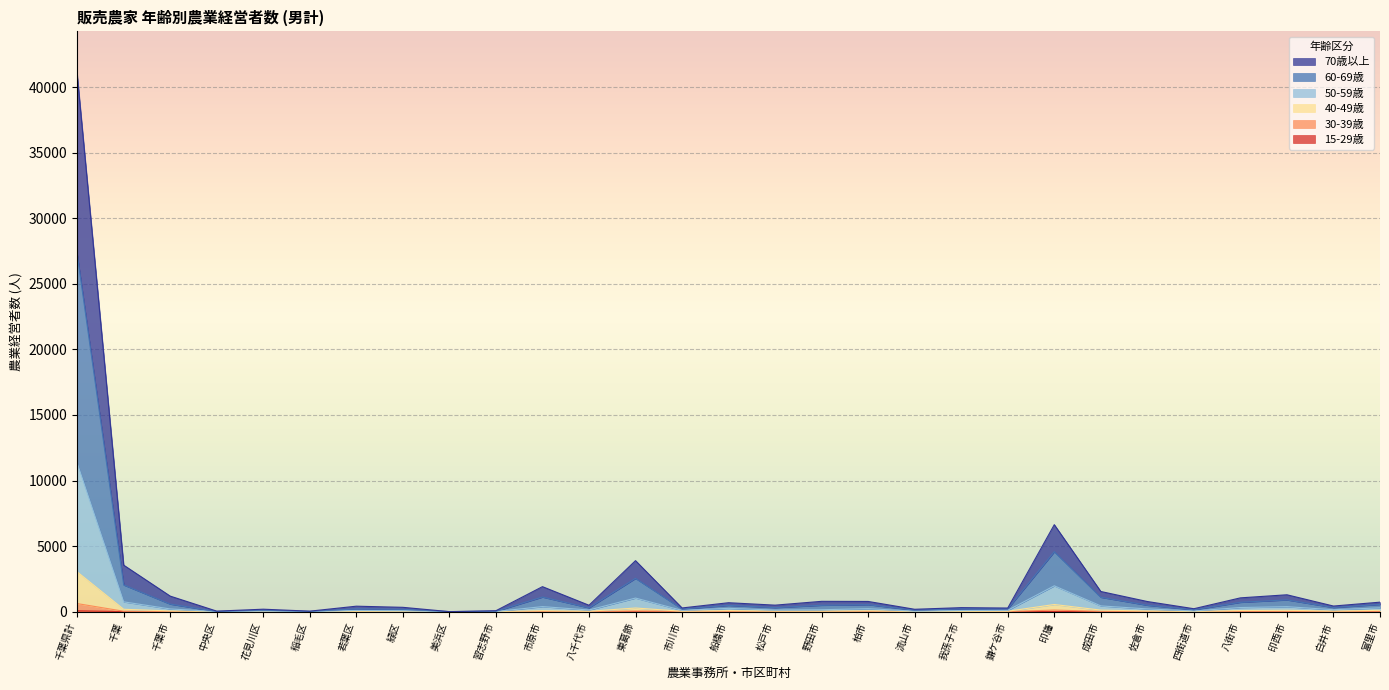

At which category is the sum across all series the highest?

千葉県計